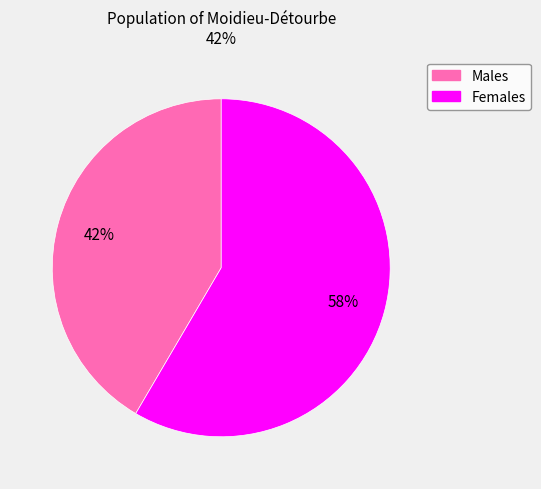

Approximately how many times larger is the value at Females compared to Males?

1.4